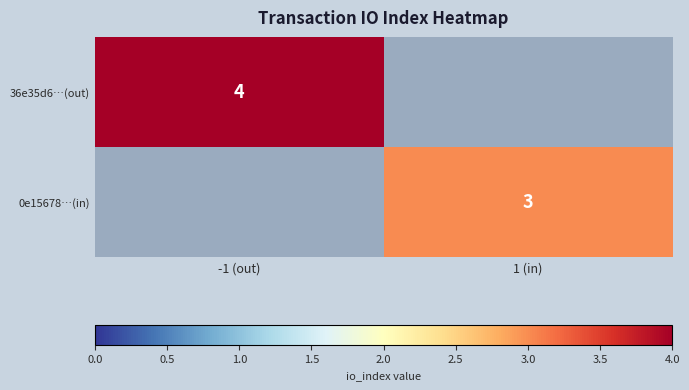

The 36e35d6…(out) series shows 5 at -1 (out). True or false?

False